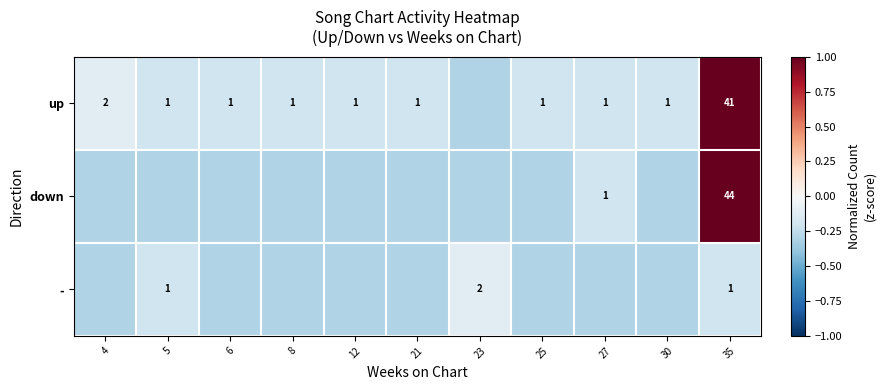

Between 6 and 21, which is larger?

6